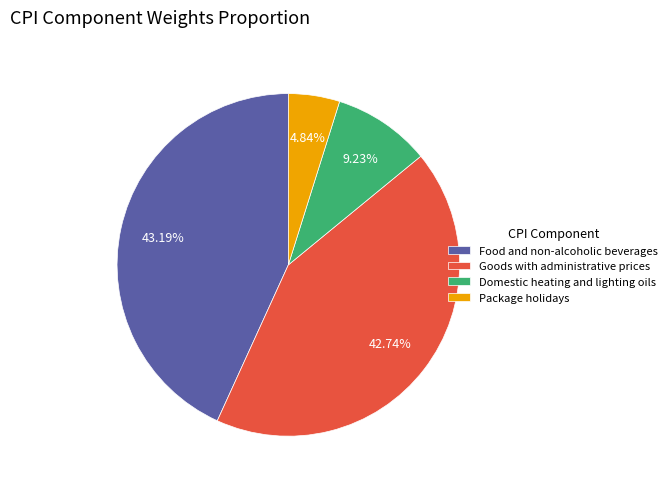

Which has a higher value, Food and non-alcoholic beverages or Domestic heating and lighting oils?

Food and non-alcoholic beverages